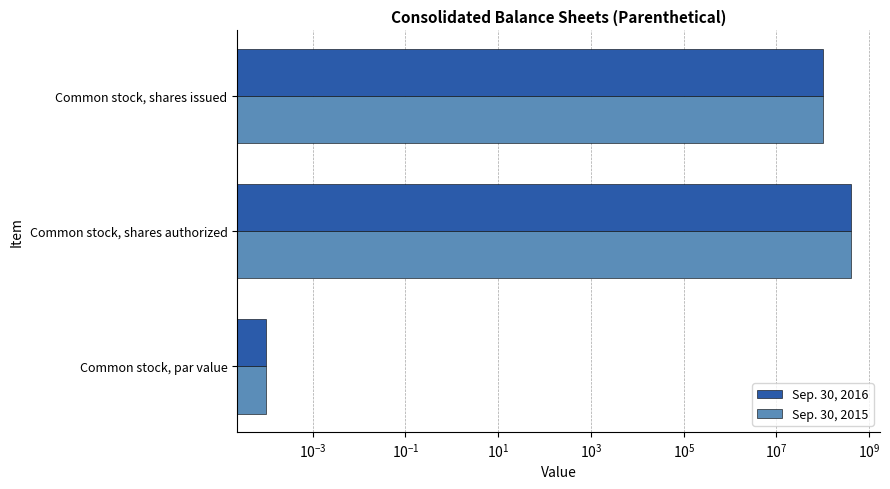

What is the value of the Sep. 30, 2016 bar at the 3rd from the left?

100000000.0